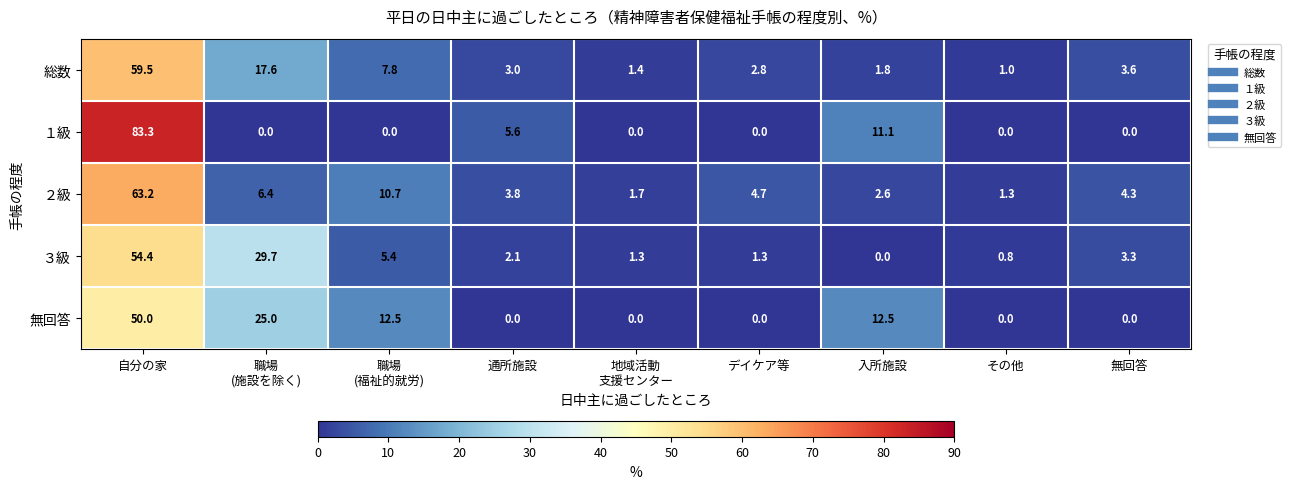

Rank the series by their maximum value, from lowest to highest.

無回答, ３級, 総数, ２級, １級